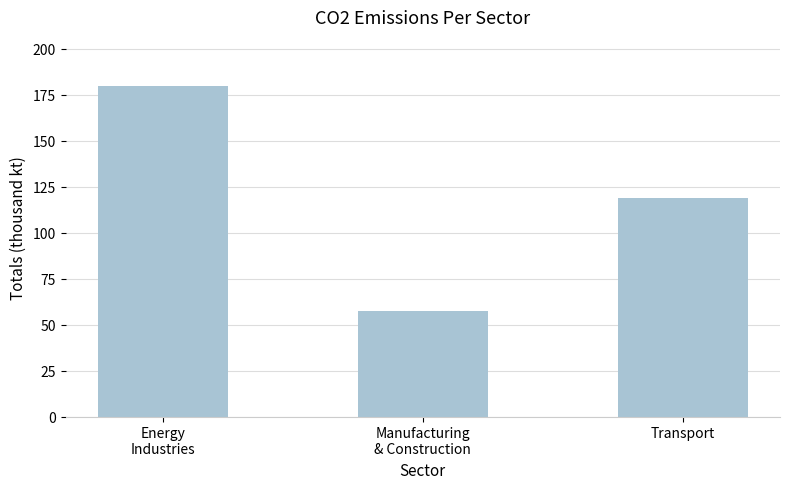

List the labels in order of value, largest first.

Energy
Industries, Transport, Manufacturing
& Construction